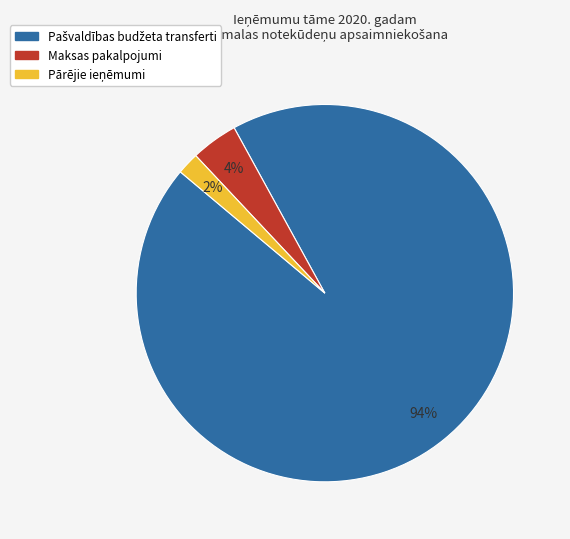

How many slices are in this pie chart?

3